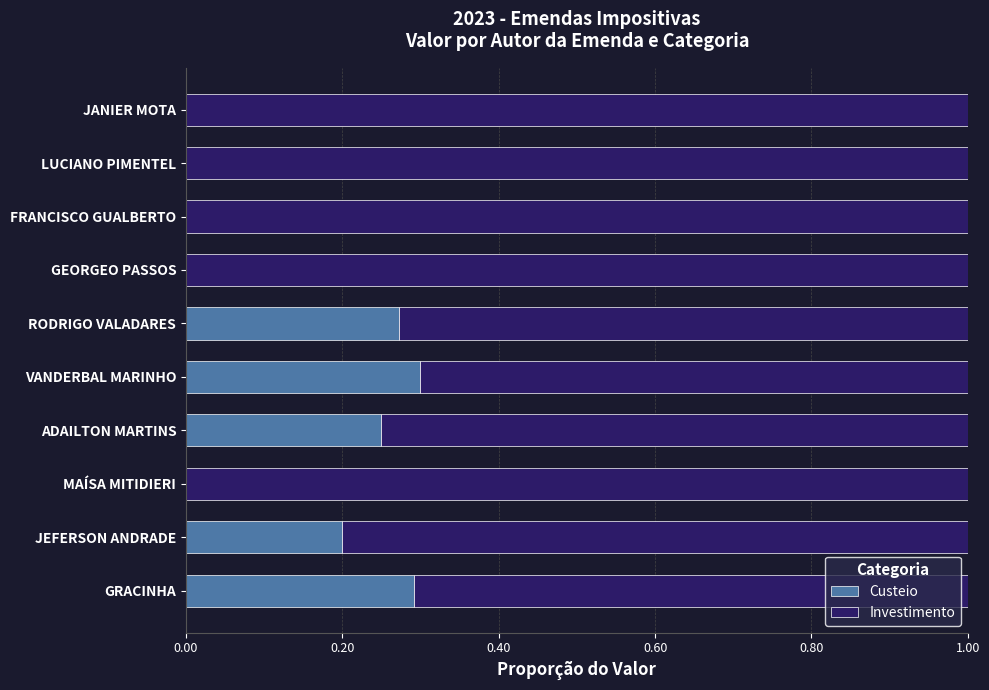

What are all the series names shown in the legend?

Custeio, Investimento